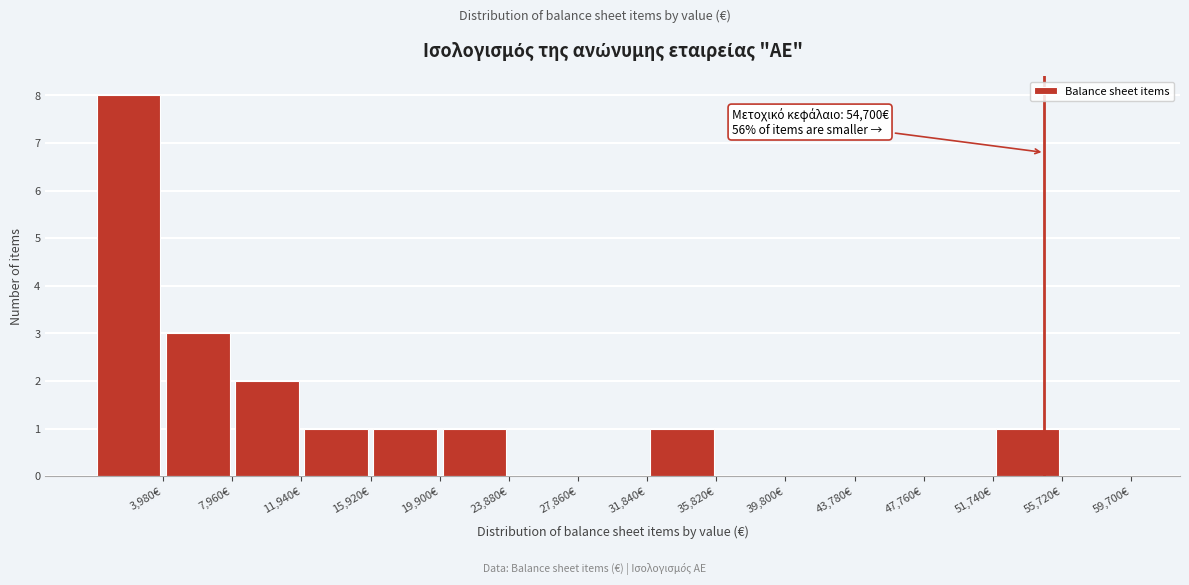

Over which range of the x-axis is the bar tallest?

0 to 4000